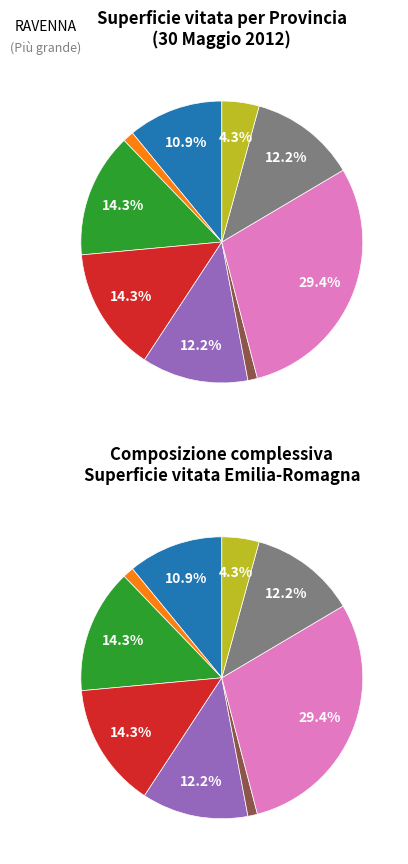

Is there a majority slice in this chart?

No